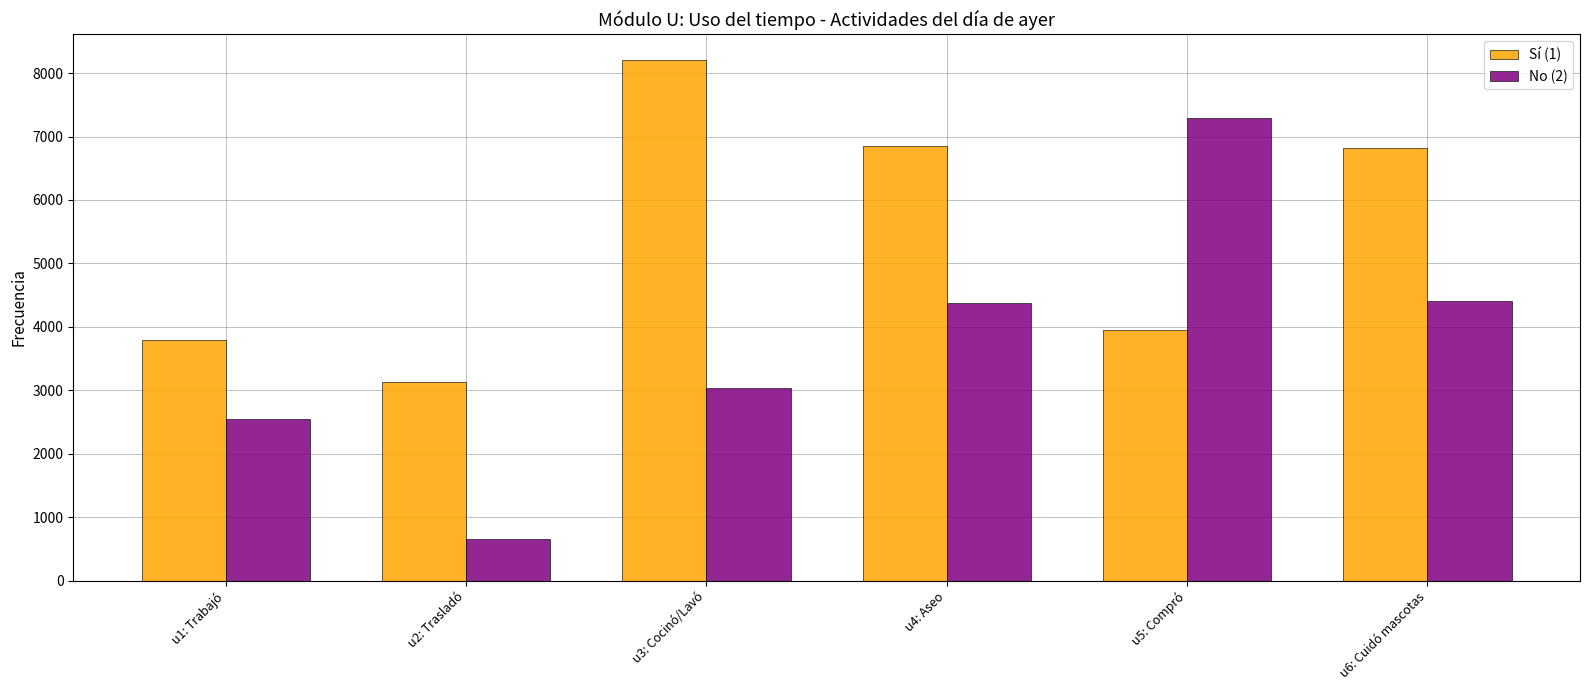

What is the sum of all Sí (1) values?

32751